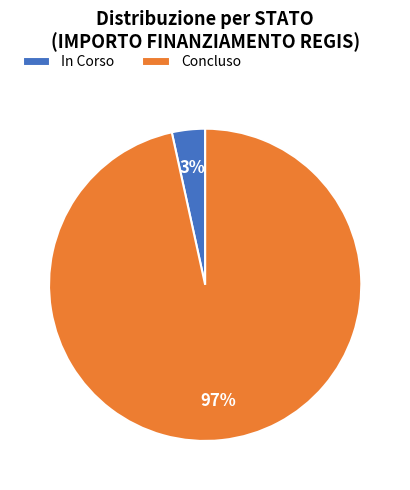

The Concluso slice represents 86% of the pie. True or false?

False